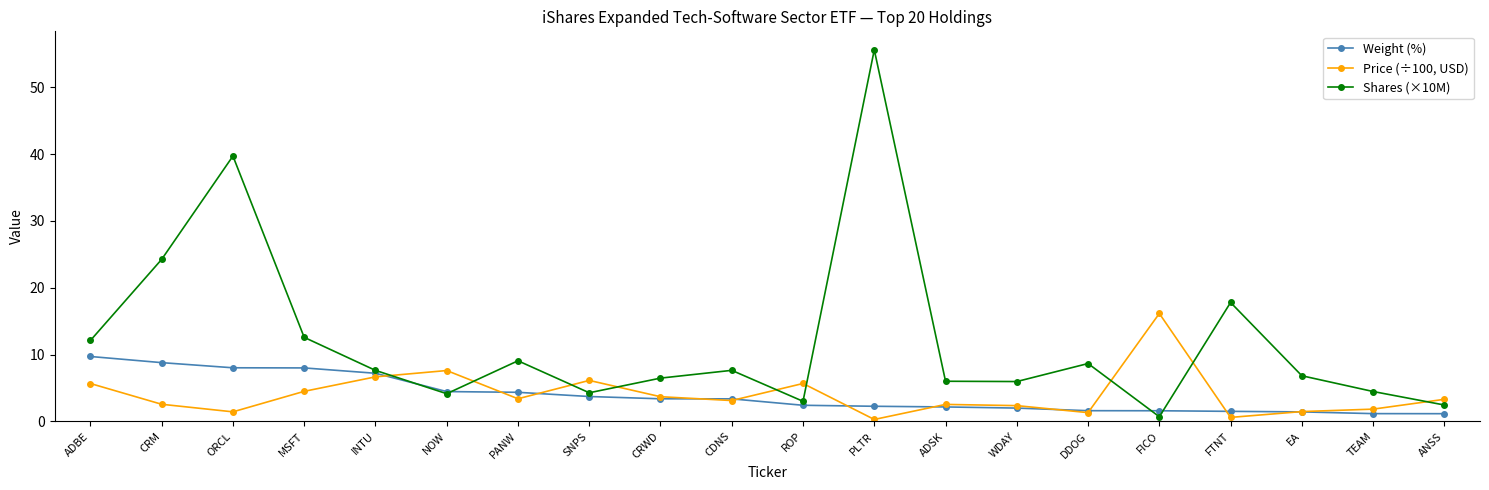

Between which two adjacent categories do Shares (×10M) and Price (÷100, USD) first intersect?

INTU and NOW